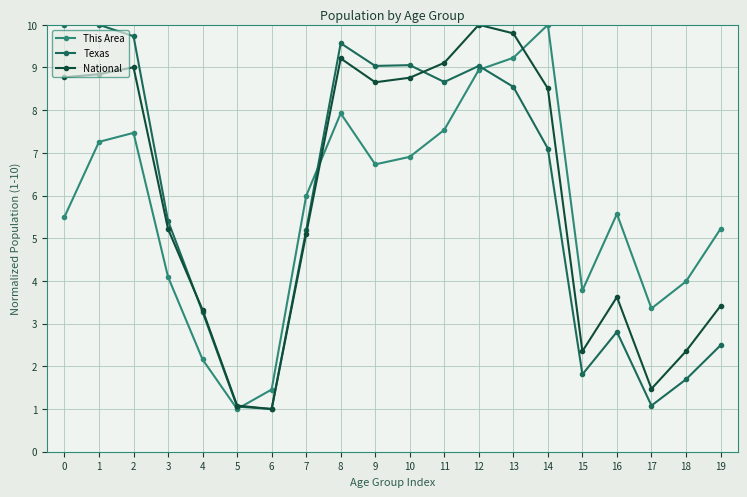

What is the minimum value for National?

1.0